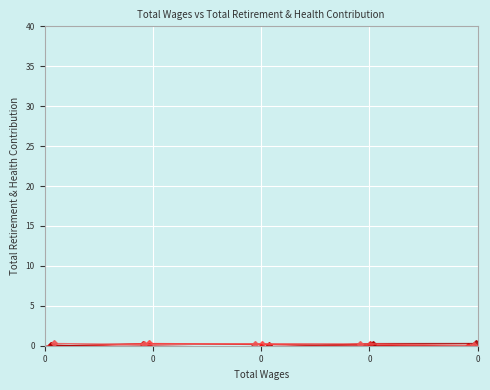

Reading left to right, transcribe all the data shown in this chart.

Total Retirement & Health Contribution (row 1): -0.1	0.3	0.1	0.1	-0.2
Total Retirement & Health Contribution (row 2): -0.3	0.3	0.2	-0.2	-0.2
Total Retirement & Health Contribution (row 3): 0.1	-0.2	-0.1	-0.1	-0.0
Total Retirement & Health Contribution (row 4): 0.1	-0.2	-0.3	0.3	0.3
Total Retirement & Health Contribution (row 5): -0.2	-0.0	-0.3	0.2	-0.1
Total Retirement & Health Contribution (row 6): 0.3	0.2	0.3	0.2	0.1